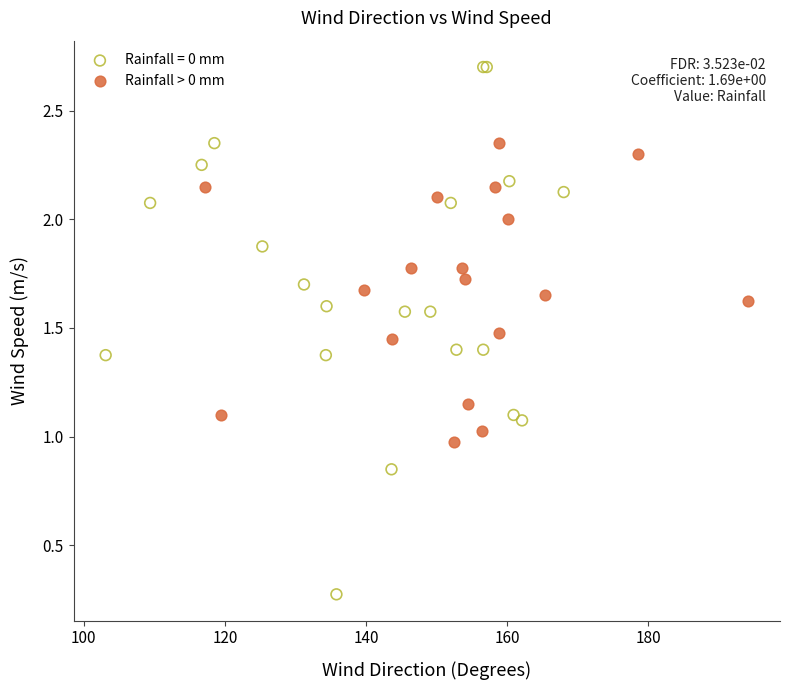

Which series reaches the minimum Y coordinate?

Rainfall = 0 mm